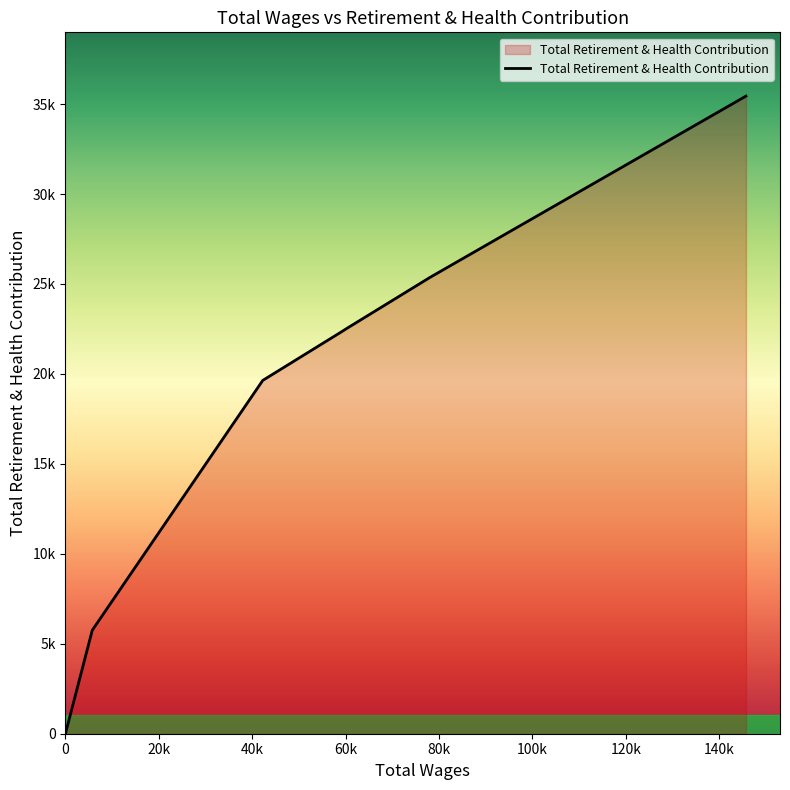

Does the chart display data point markers on the line(s)?

No